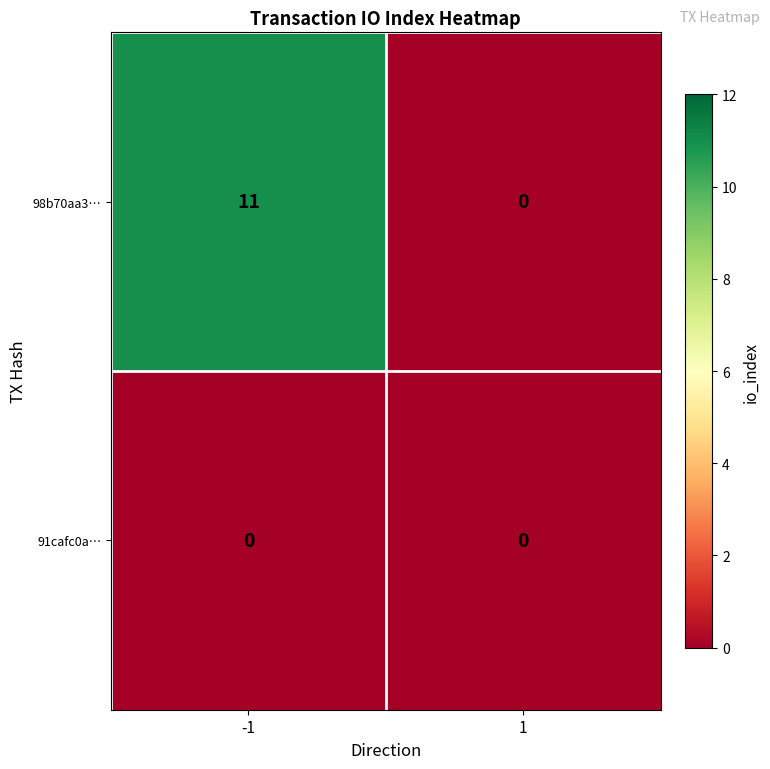

Rank the series by their average value, from highest to lowest.

98b70aa3…, 91cafc0a…